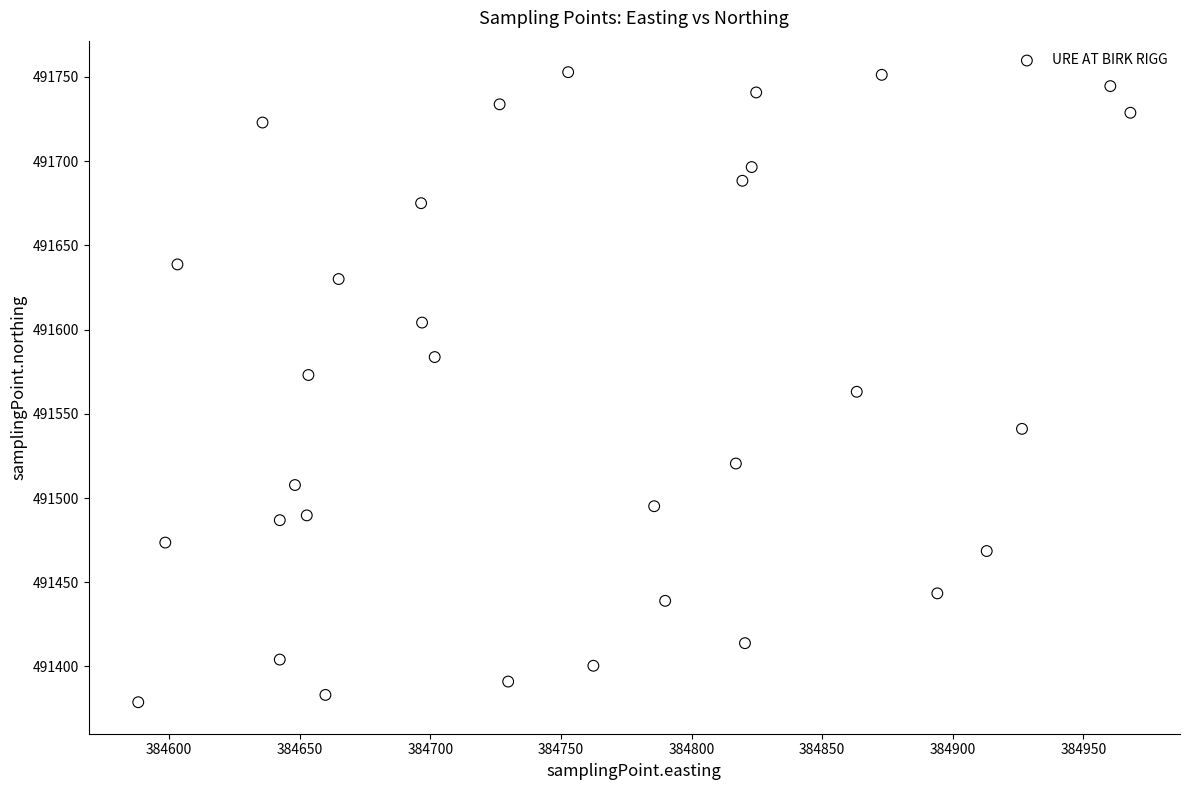

What is the range of Y values (max minus min)?

374.1